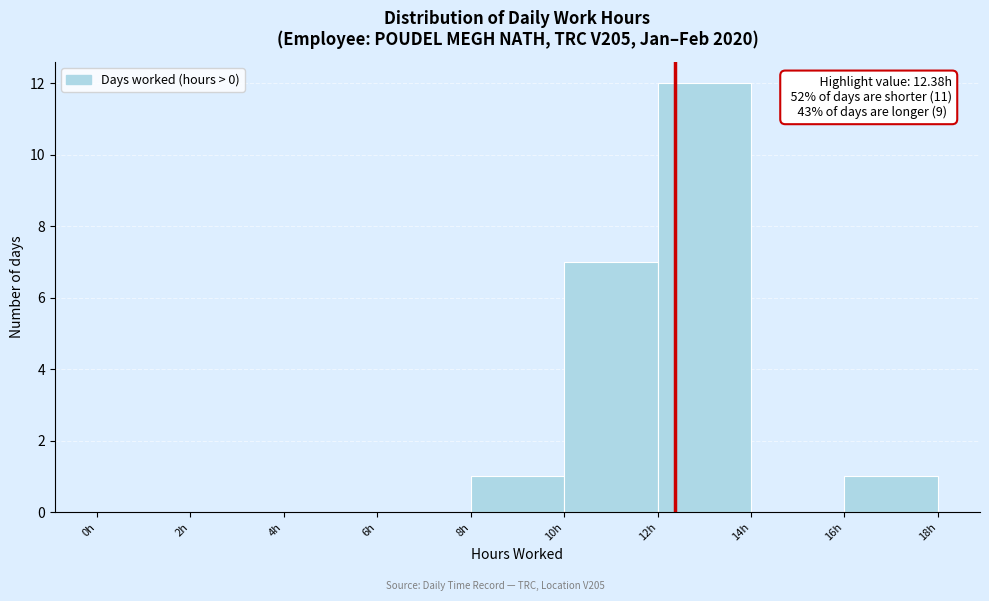

Which range on the x-axis has the tallest bar?

12 to 14